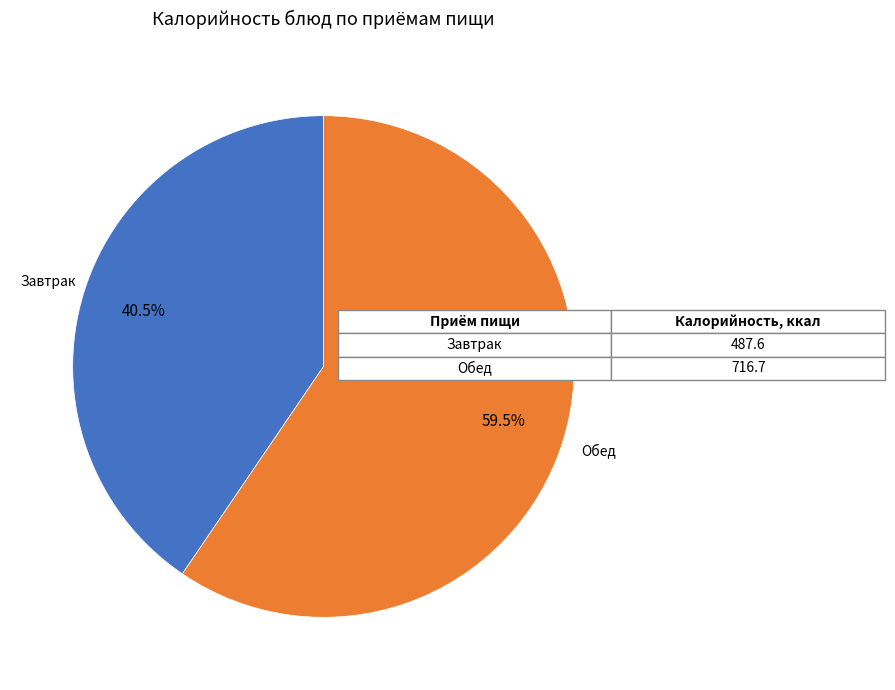

Is there any slice that represents more than half of the pie?

Yes